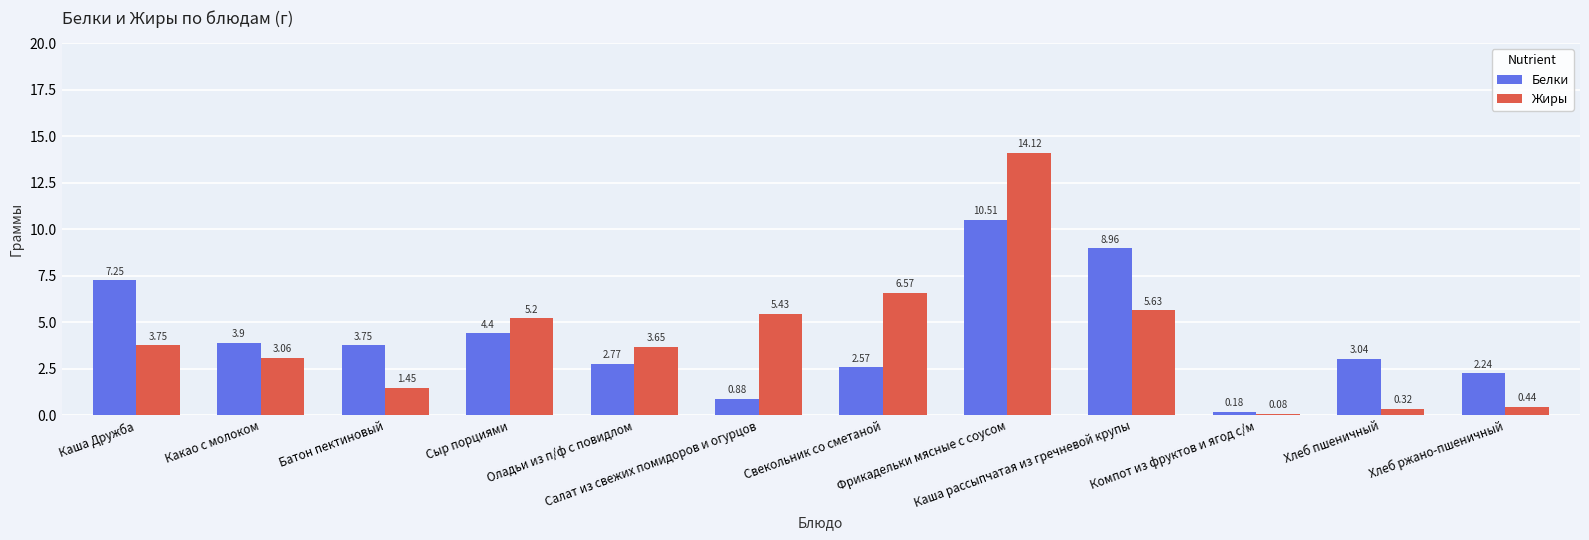

How many groups of bars are there?

12